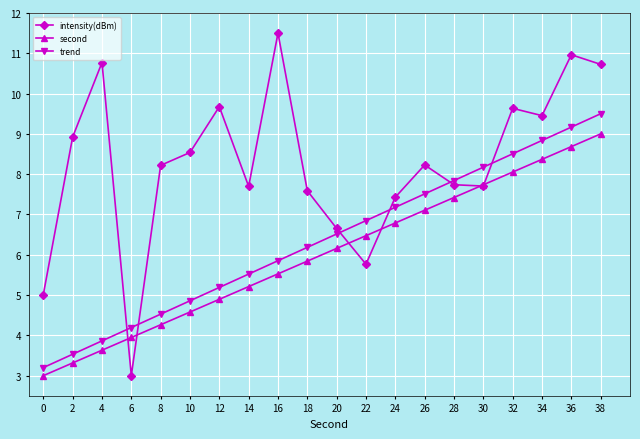

Reading right to left, extract all data points from this chart.

intensity(dBm): 38=10.7	36=11.0	34=9.5	32=9.6	30=7.7	28=7.7	26=8.2	24=7.4	22=5.8	20=6.7	18=7.6	16=11.5	14=7.7	12=9.7	10=8.5	8=8.2	6=3.0	4=10.8	2=8.9	0=5.0
second: 38=9.0	36=8.7	34=8.4	32=8.1	30=7.7	28=7.4	26=7.1	24=6.8	22=6.5	20=6.2	18=5.8	16=5.5	14=5.2	12=4.9	10=4.6	8=4.3	6=3.9	4=3.6	2=3.3	0=3.0
trend: 38=9.5	36=9.2	34=8.8	32=8.5	30=8.2	28=7.8	26=7.5	24=7.2	22=6.8	20=6.5	18=6.2	16=5.9	14=5.5	12=5.2	10=4.9	8=4.5	6=4.2	4=3.9	2=3.5	0=3.2